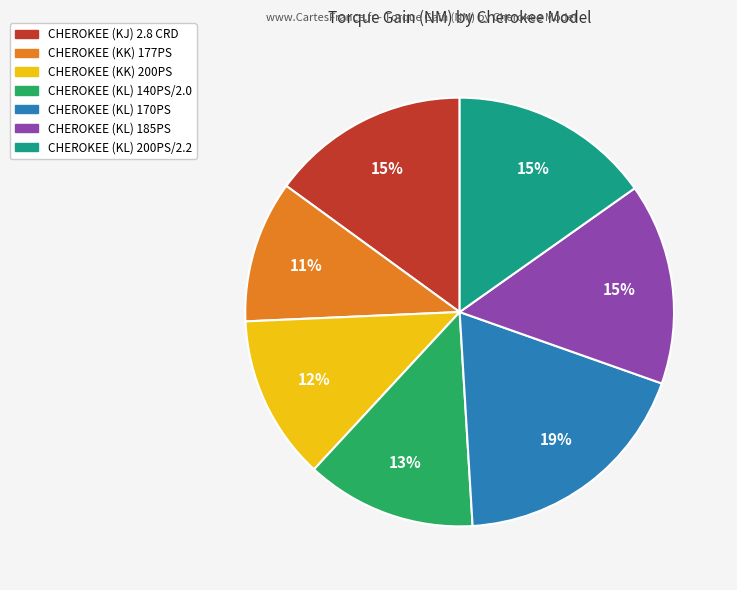

Combined, do CHEROKEE (KL) 170PS and CHEROKEE (KL) 185PS account for over 50%?

No